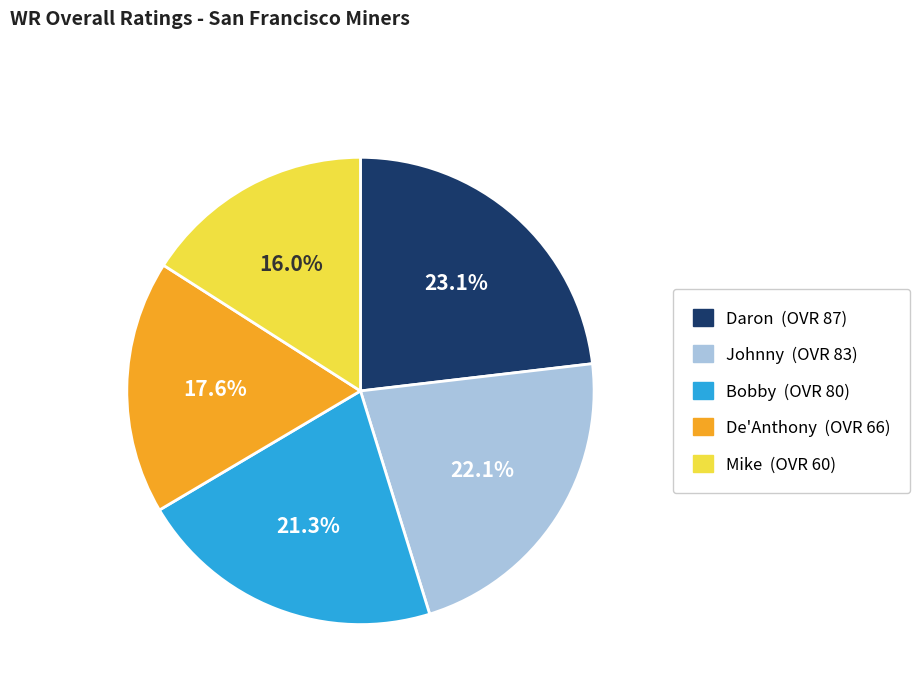

What is the largest slice in the pie chart?

Daron